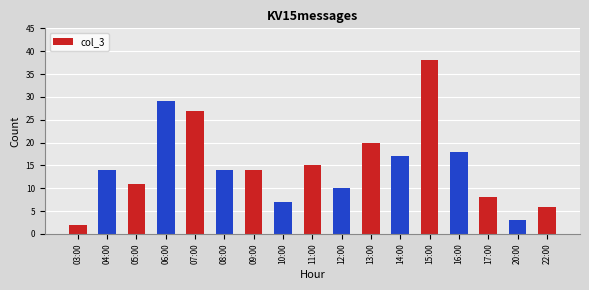

What is the sum of all values?

253